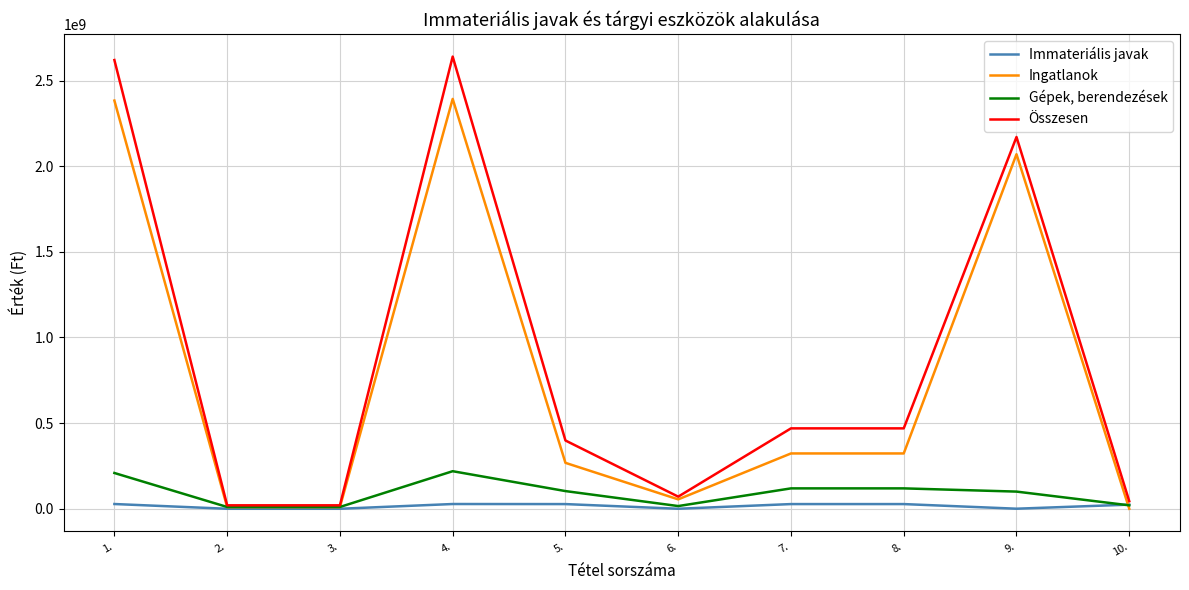

What are all the series names shown in the legend?

Immateriális javak, Ingatlanok, Gépek, berendezések, Összesen